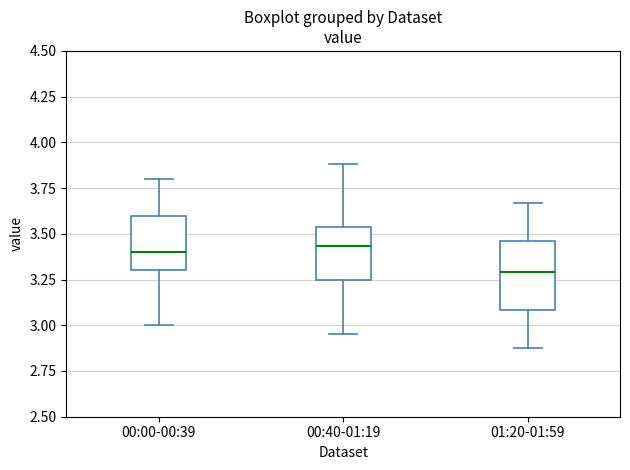

Which box is the tallest, from its lower edge to its upper edge?

01:20-01:59